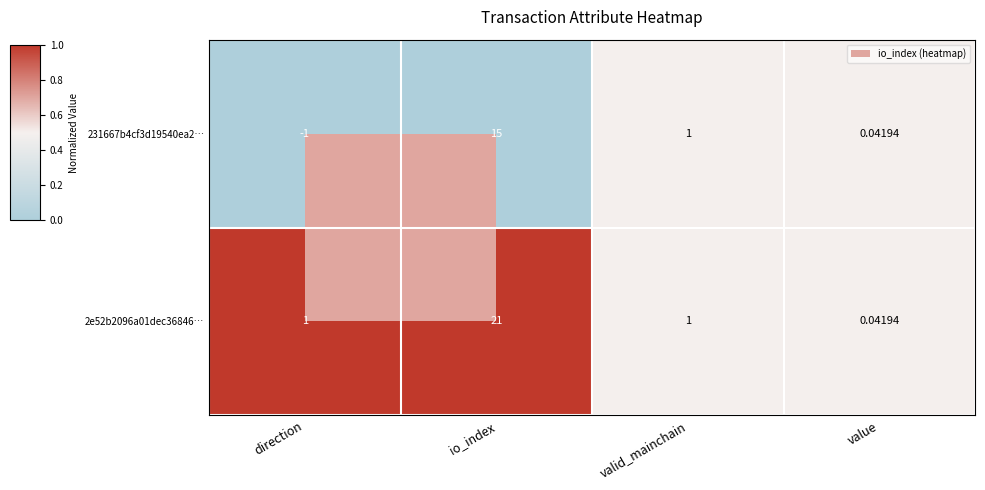

At which label does 231667b4cf3d19540ea2… reach its peak?

io_index